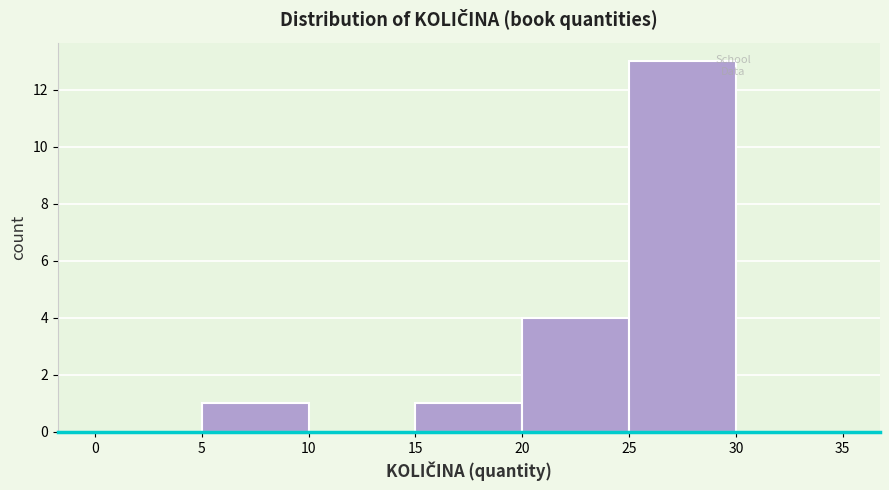

How tall is the bar that spans 20 to 25 on the x-axis? The values are not printed on the chart, so give them approximately, as read against the axis.

4